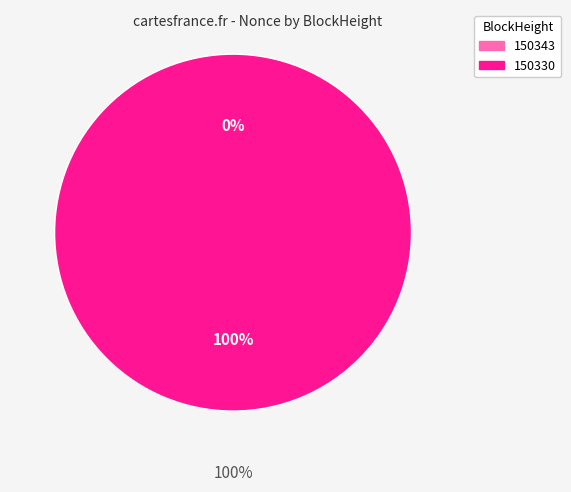

Does any single category account for the majority?

Yes